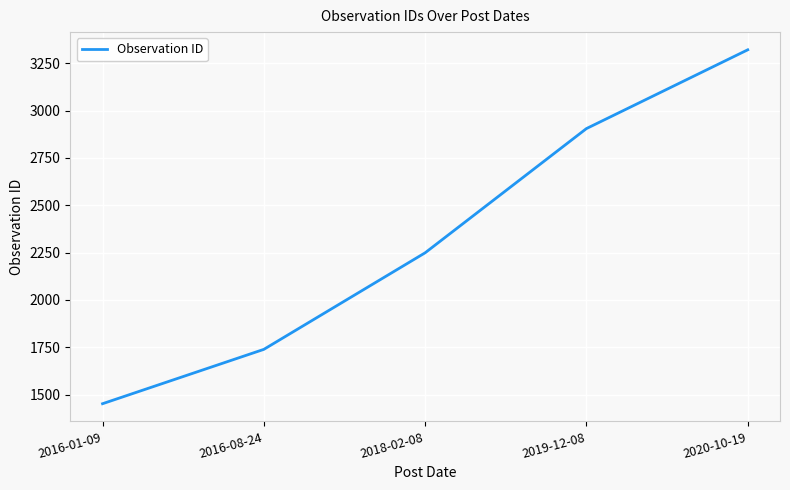

The value at 2018-02-08 is 3306. True or false?

False